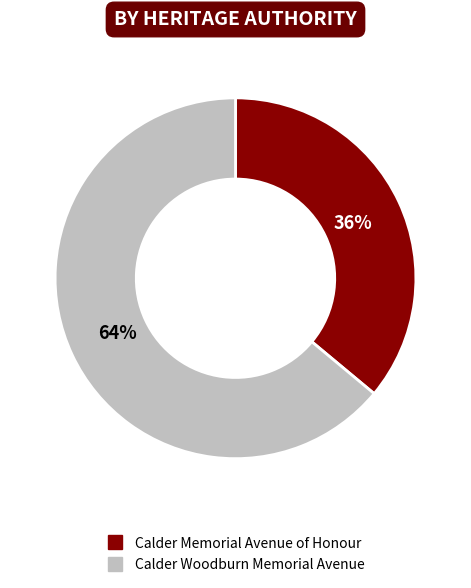

To the nearest percent, what is the difference between the largest and smallest slice percentages?

28%